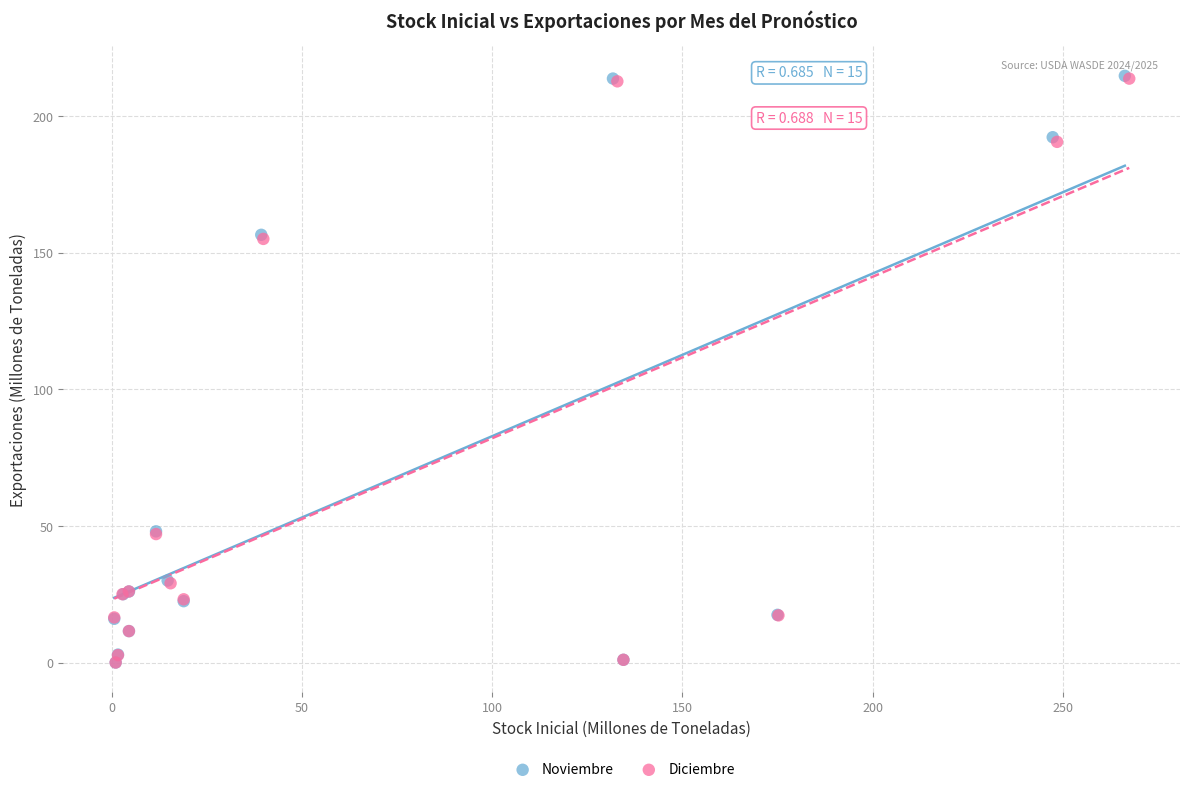

Which series has the largest Y range (max minus min)?

Noviembre